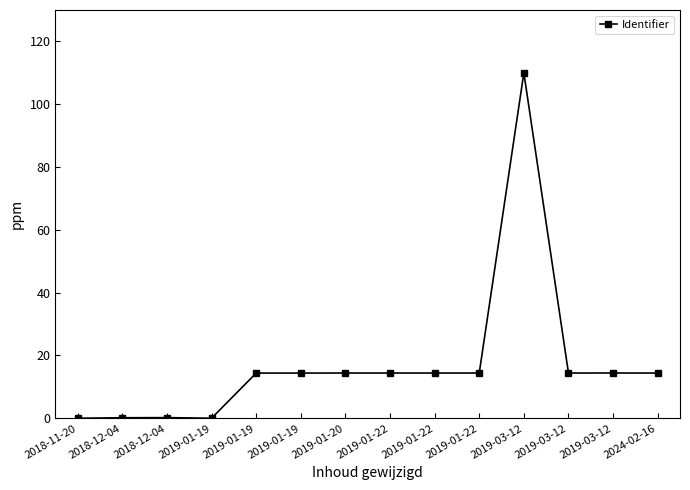

What value does the data have at 2019-01-19?

14.4